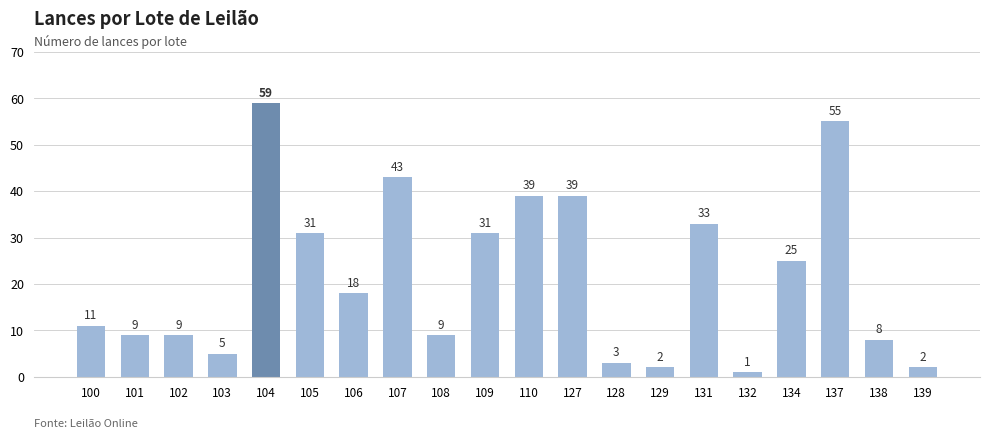

How many bars are there in total?

20